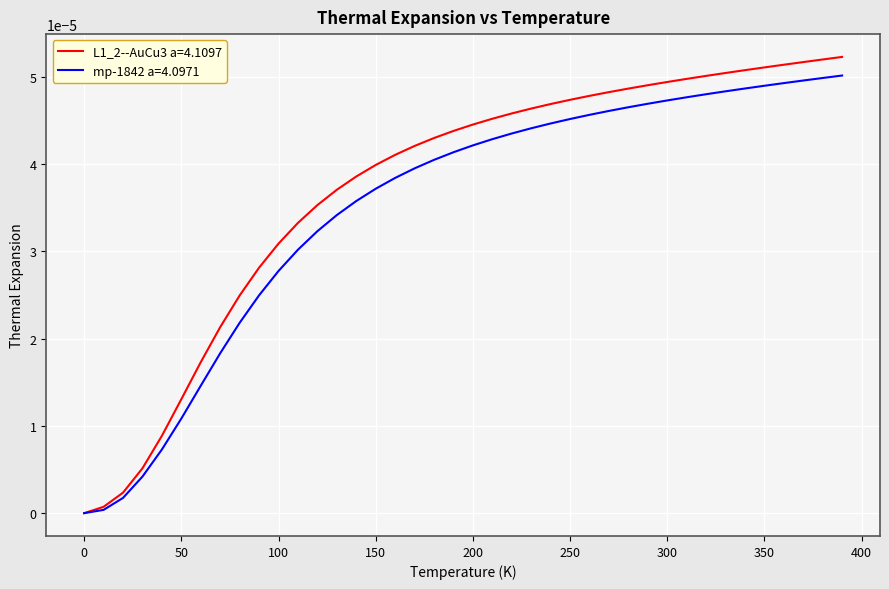

Which series has the widest spread of values?

L1_2--AuCu3 a=4.1097